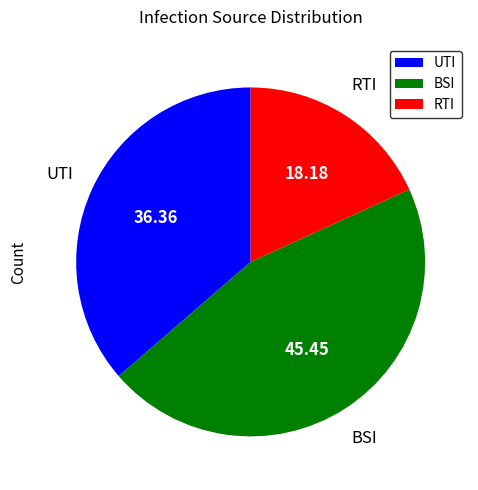

The UTI slice represents 36% of the pie. True or false?

True